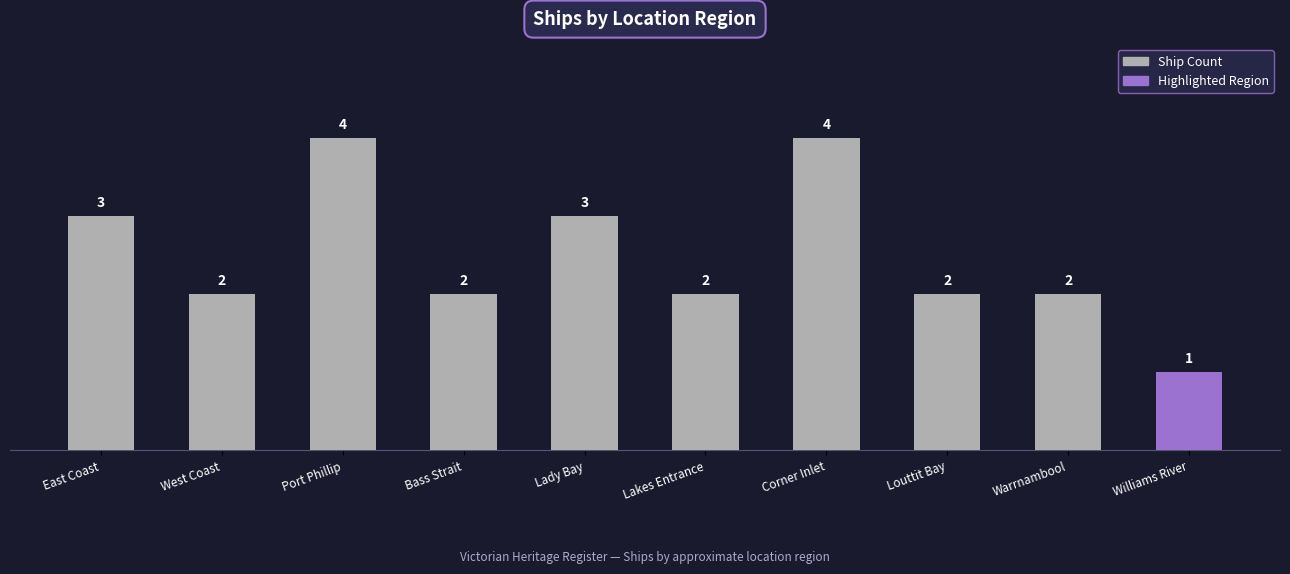

What is the maximum value shown in the chart?

4